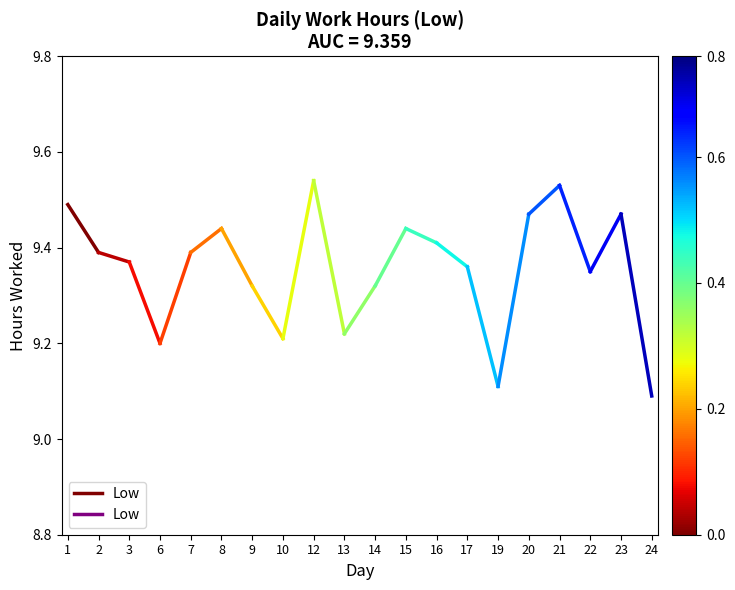

How many lines are shown in the chart?

1